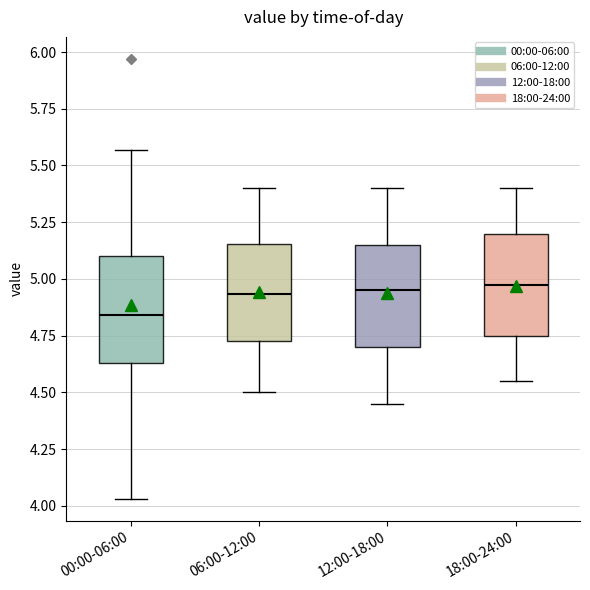

Which box has the lowest median line?

00:00-06:00